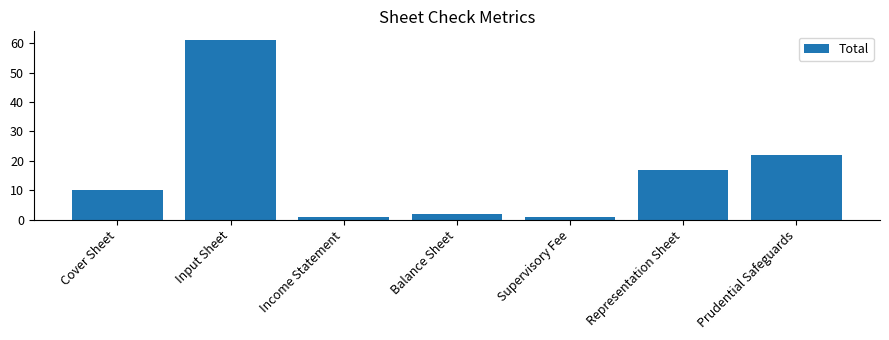

What is the smallest value displayed?

1